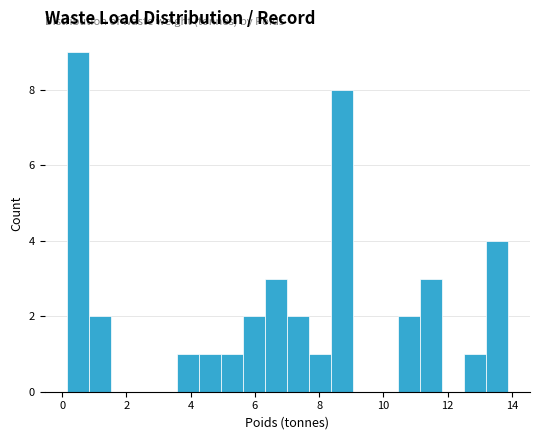

Around what value on the x-axis is the tallest bar? Give the approximate position of its centre, as read against the axis.

0.4